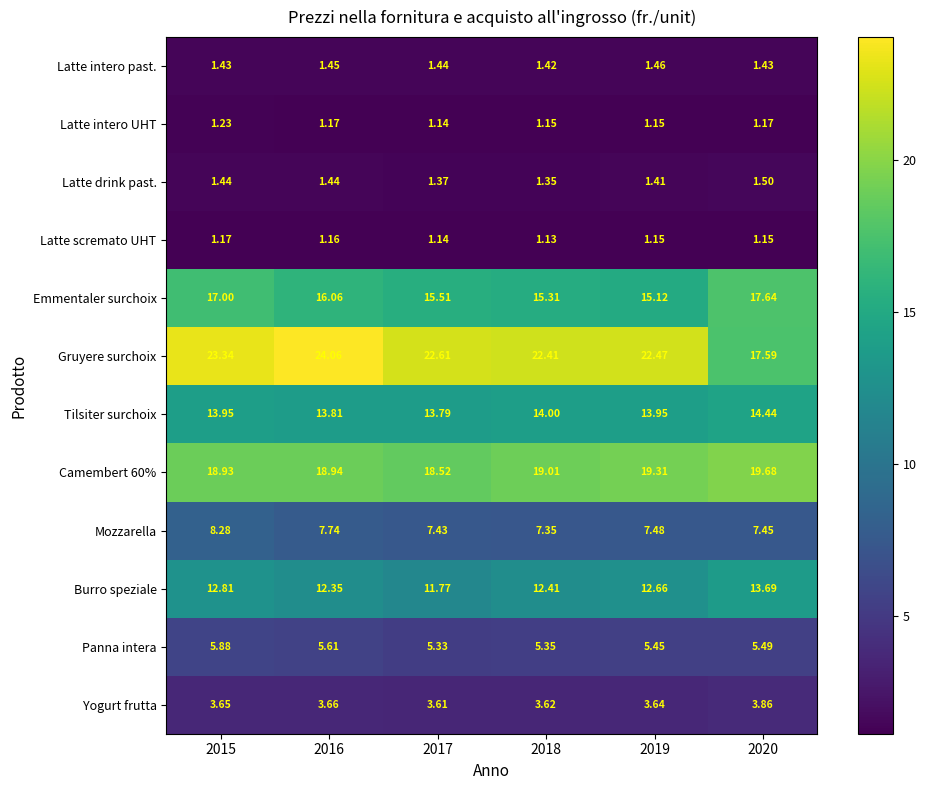

Which series has the widest spread of values?

Gruyere surchoix